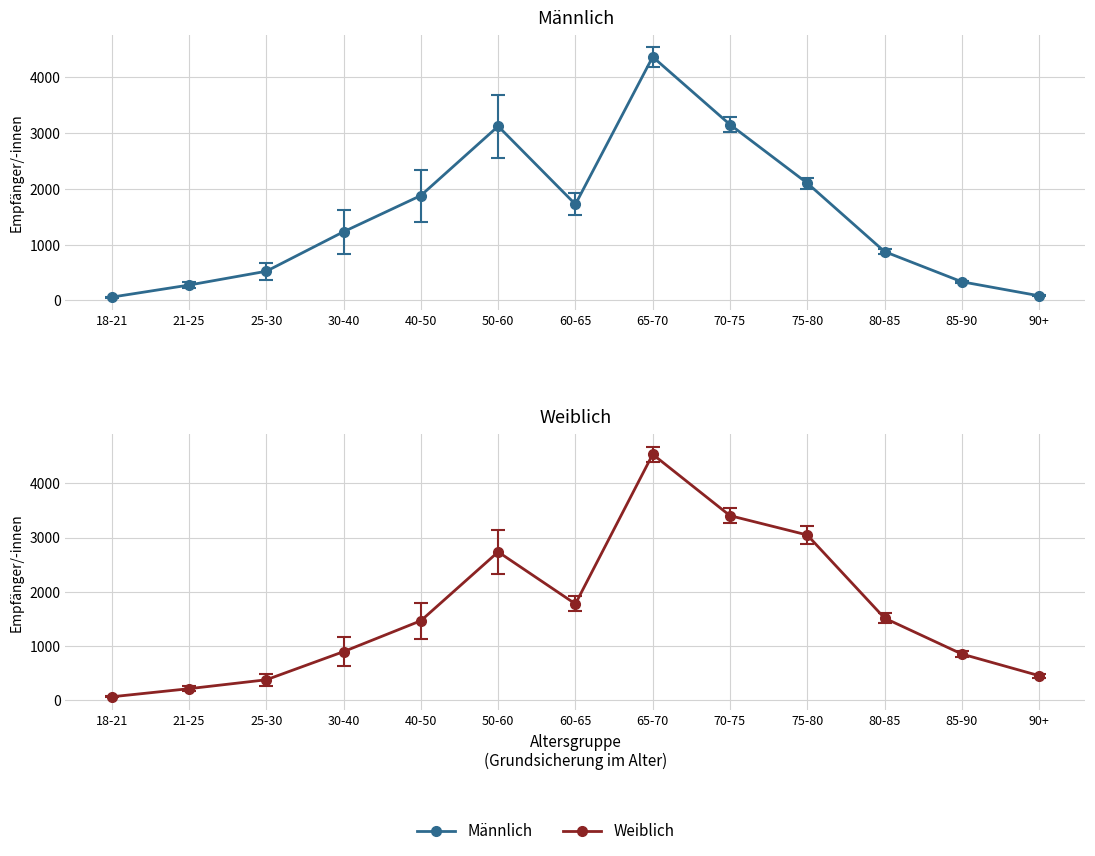

Is it true that Männlich equals 3148 at 70-75?

True